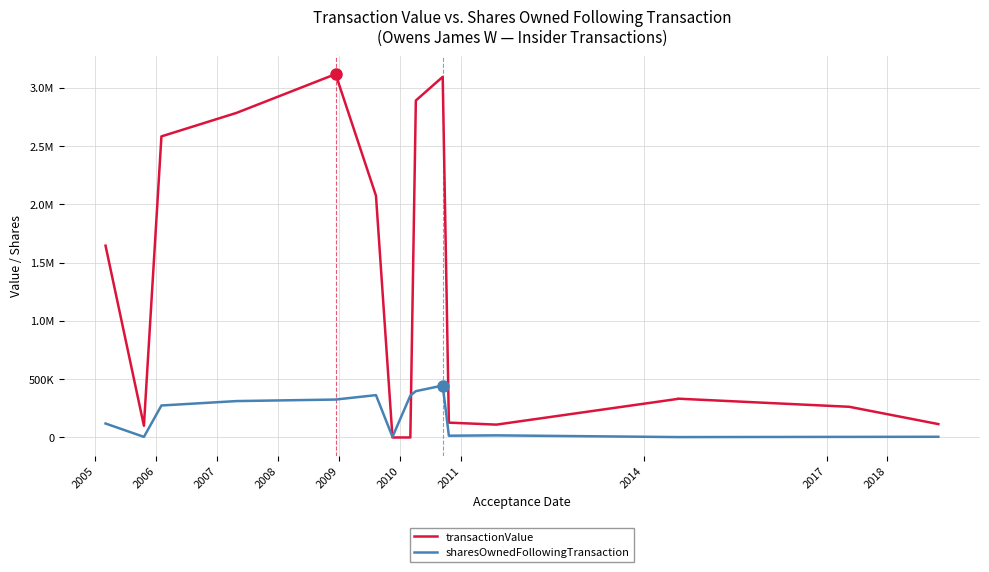

List the series in order of their peak value, lowest first.

sharesOwnedFollowingTransaction, transactionValue